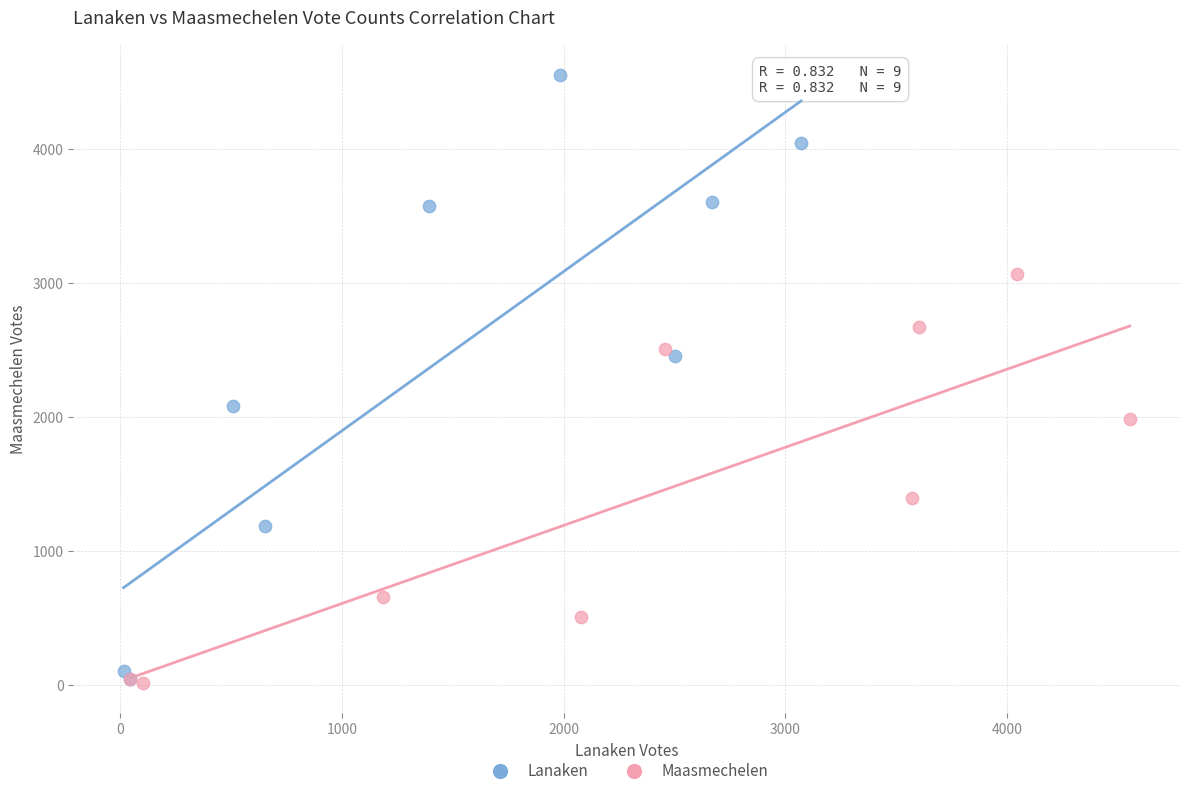

Which series has the widest spread of Y values?

Lanaken